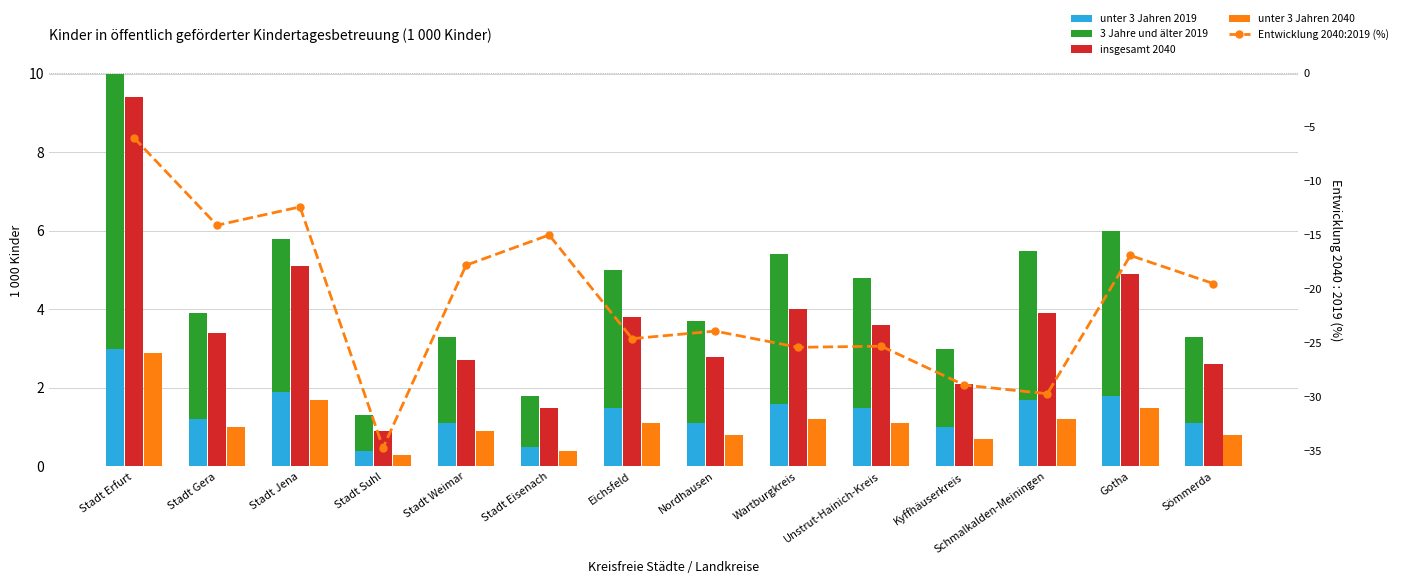

What are all the series names shown in the legend?

unter 3 Jahren 2019, 3 Jahre und älter 2019, insgesamt 2040, unter 3 Jahren 2040, Entwicklung 2040:2019 (%)